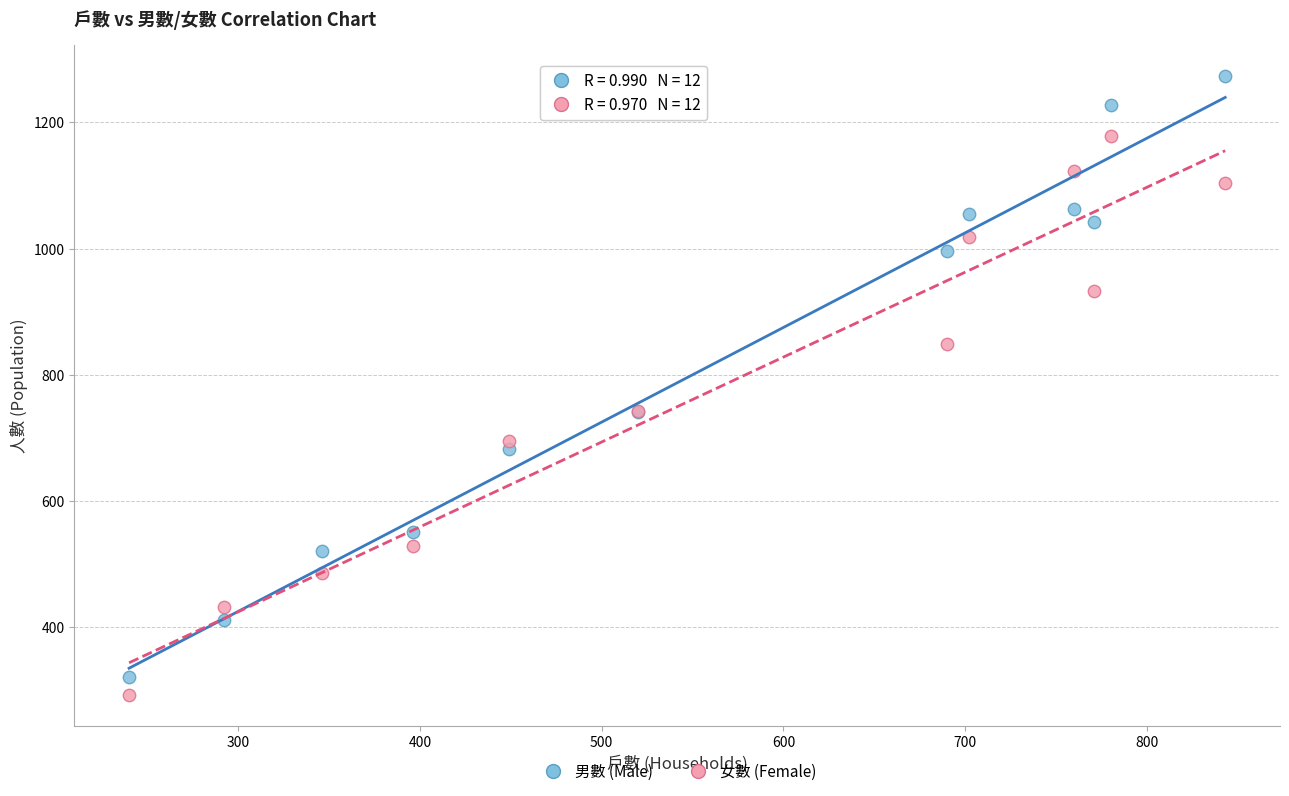

Which series reaches the minimum Y coordinate?

女數 (Female)